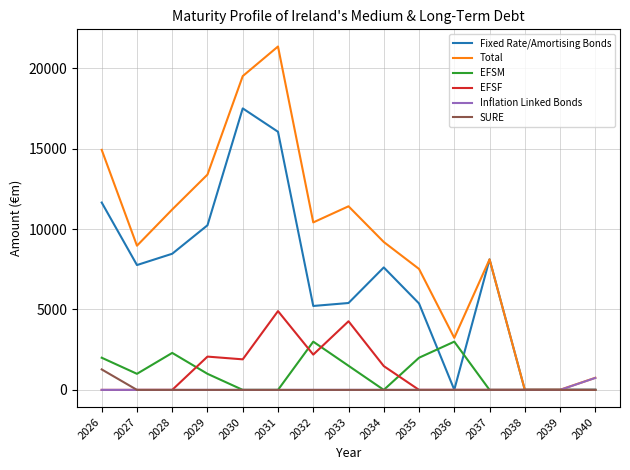

True or false: EFSF has a value of 4900.0 at 2031.

True